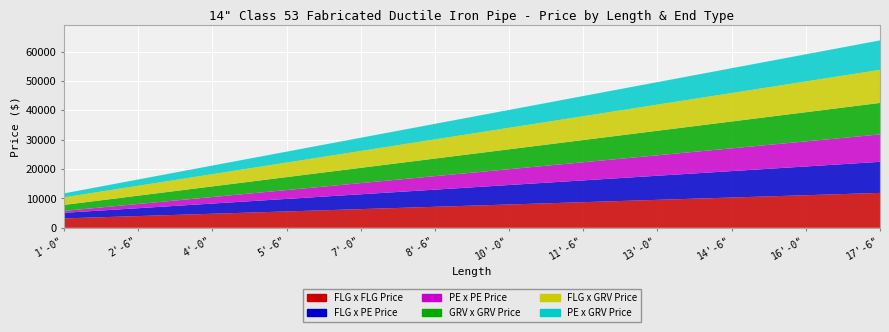

Reading right to left, what are all the values shown in this chart?

FLG x FLG Price: 17'-6"=11887	17'-0"=11624	16'-6"=11361	16'-0"=11098	15'-6"=10835	15'-0"=10572	14'-6"=10309	14'-0"=10046	13'-6"=9783	13'-0"=9520	12'-6"=9257	12'-0"=8994	11'-6"=8731	11'-0"=8468	10'-6"=8205	10'-0"=7942	9'-6"=7679	9'-0"=7416	8'-6"=7153	8'-0"=6890	7'-6"=6627	7'-0"=6364	6'-6"=6101	6'-0"=5838	5'-6"=5575	5'-0"=5312	4'-6"=5049	4'-0"=4786	3'-6"=4523	3'-0"=4260	2'-6"=3997	2'-0"=3734	1'-6"=3471	1'-0"=3208
FLG x PE Price: 17'-6"=10571	17'-0"=10308	16'-6"=10045	16'-0"=9782	15'-6"=9519	15'-0"=9256	14'-6"=8993	14'-0"=8730	13'-6"=8467	13'-0"=8204	12'-6"=7941	12'-0"=7678	11'-6"=7415	11'-0"=7152	10'-6"=6889	10'-0"=6626	9'-6"=6363	9'-0"=6100	8'-6"=5837	8'-0"=5574	7'-6"=5311	7'-0"=5048	6'-6"=4785	6'-0"=4522	5'-6"=4259	5'-0"=3996	4'-6"=3733	4'-0"=3470	3'-6"=3207	3'-0"=2944	2'-6"=2681	2'-0"=2418	1'-6"=2155	1'-0"=1892
PE x PE Price: 17'-6"=9330	17'-0"=9067	16'-6"=8804	16'-0"=8541	15'-6"=8278	15'-0"=8015	14'-6"=7752	14'-0"=7489	13'-6"=7226	13'-0"=6963	12'-6"=6700	12'-0"=6437	11'-6"=6174	11'-0"=5911	10'-6"=5648	10'-0"=5385	9'-6"=5122	9'-0"=4859	8'-6"=4596	8'-0"=4333	7'-6"=4070	7'-0"=3807	6'-6"=3544	6'-0"=3281	5'-6"=3018	5'-0"=2755	4'-6"=2492	4'-0"=2229	3'-6"=1966	3'-0"=1703	2'-6"=1440	2'-0"=1177	1'-6"=914	1'-0"=651
GRV x GRV Price: 17'-6"=10716	17'-0"=10453	16'-6"=10190	16'-0"=9927	15'-6"=9664	15'-0"=9401	14'-6"=9138	14'-0"=8875	13'-6"=8612	13'-0"=8349	12'-6"=8086	12'-0"=7823	11'-6"=7560	11'-0"=7297	10'-6"=7034	10'-0"=6771	9'-6"=6508	9'-0"=6245	8'-6"=5982	8'-0"=5719	7'-6"=5456	7'-0"=5193	6'-6"=4930	6'-0"=4667	5'-6"=4404	5'-0"=4141	4'-6"=3878	4'-0"=3615	3'-6"=3352	3'-0"=3089	2'-6"=2826	2'-0"=2563	1'-6"=2300	1'-0"=2037
FLG x GRV Price: 17'-6"=11264	17'-0"=11001	16'-6"=10738	16'-0"=10475	15'-6"=10212	15'-0"=9949	14'-6"=9686	14'-0"=9423	13'-6"=9160	13'-0"=8897	12'-6"=8634	12'-0"=8371	11'-6"=8108	11'-0"=7845	10'-6"=7582	10'-0"=7319	9'-6"=7056	9'-0"=6793	8'-6"=6530	8'-0"=6267	7'-6"=6004	7'-0"=5741	6'-6"=5478	6'-0"=5215	5'-6"=4952	5'-0"=4689	4'-6"=4426	4'-0"=4163	3'-6"=3900	3'-0"=3637	2'-6"=3374	2'-0"=3111	1'-6"=2848	1'-0"=2585
PE x GRV Price: 17'-6"=10023	17'-0"=9760	16'-6"=9497	16'-0"=9234	15'-6"=8971	15'-0"=8708	14'-6"=8445	14'-0"=8182	13'-6"=7919	13'-0"=7656	12'-6"=7393	12'-0"=7130	11'-6"=6867	11'-0"=6604	10'-6"=6341	10'-0"=6078	9'-6"=5815	9'-0"=5552	8'-6"=5289	8'-0"=5026	7'-6"=4763	7'-0"=4500	6'-6"=4237	6'-0"=3974	5'-6"=3711	5'-0"=3448	4'-6"=3185	4'-0"=2922	3'-6"=2659	3'-0"=2396	2'-6"=2133	2'-0"=1870	1'-6"=1607	1'-0"=1344